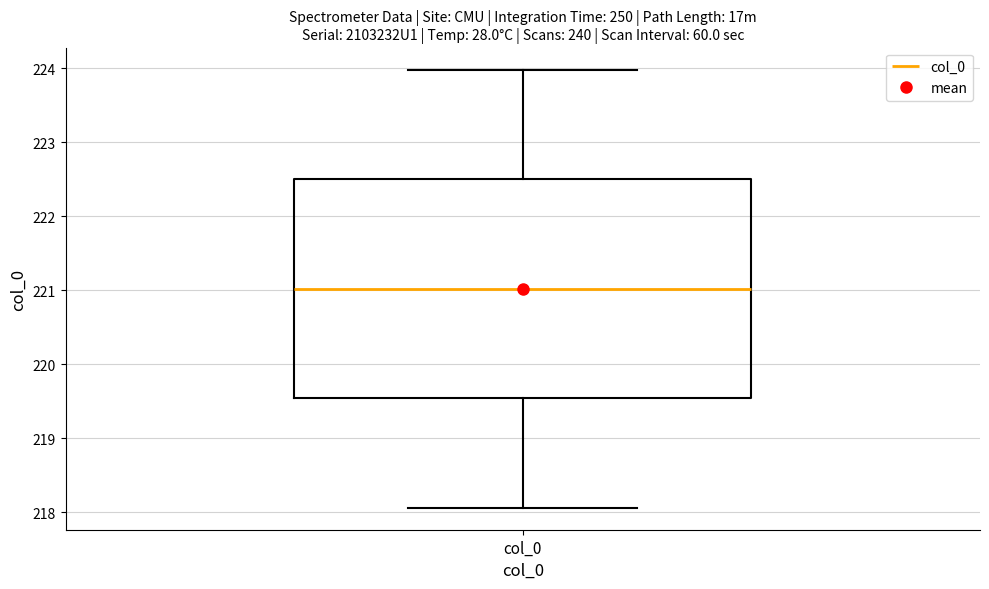

Read this box plot against the y-axis: the position of the median line, the range covered by the box, and the ends of both whiskers. The values are not printed on the chart, so give them approximately, as read against the axis.

median 221.0, box 219.5 to 222.5, whiskers 218.1 to 224.0